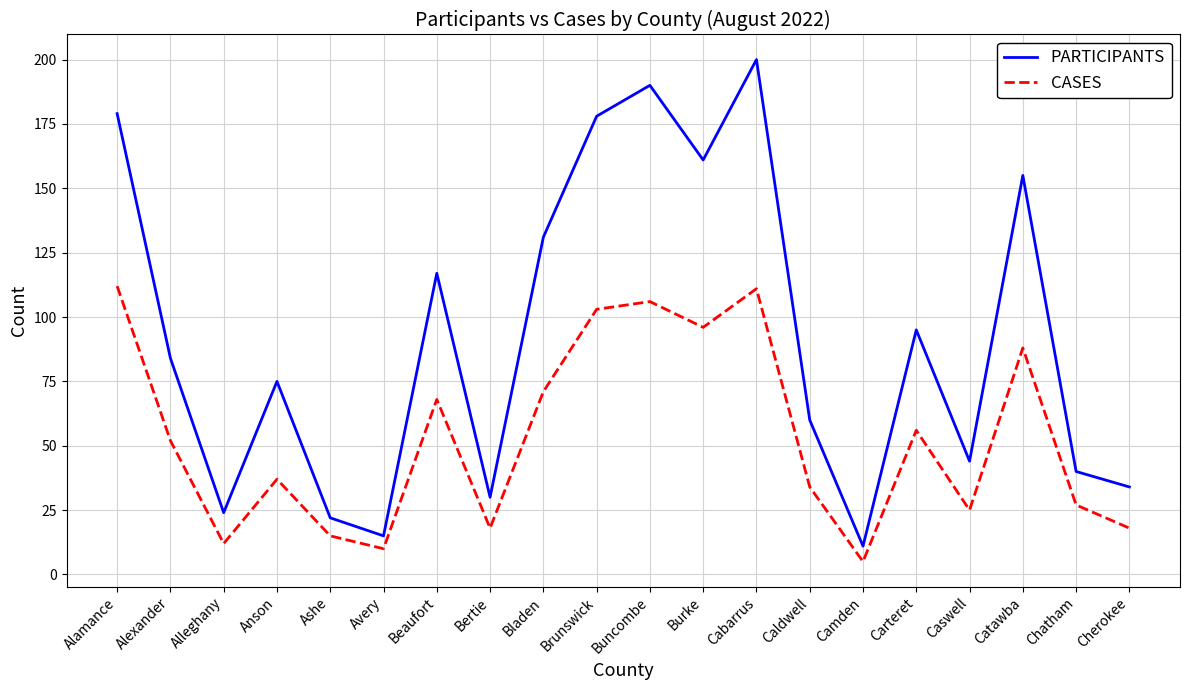

Is the value of CASES at Avery greater than the value of PARTICIPANTS at Alamance?

No